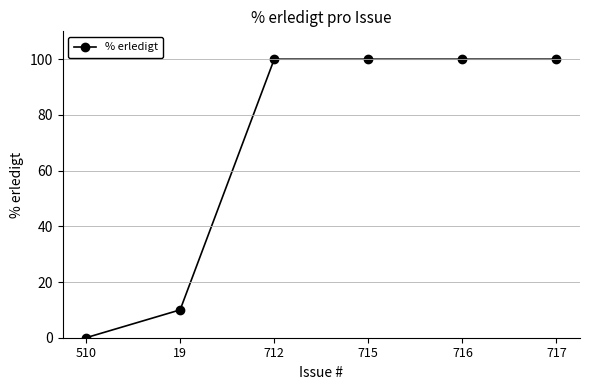

Between 716 and 510, which is larger?

716